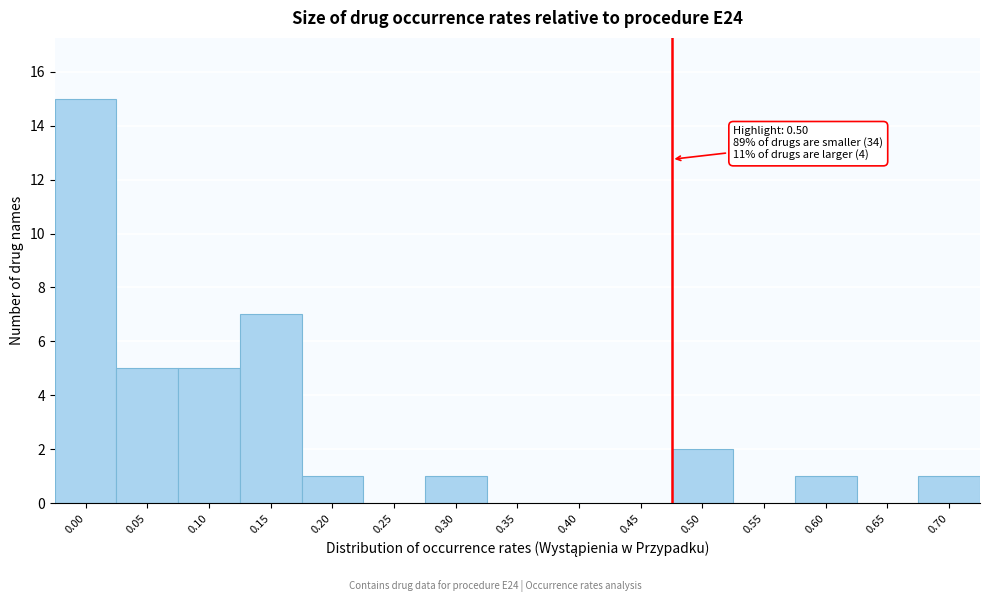

Reading right to left, list all the values displayed in this chart.

0.70=1	0.65=0	0.60=1	0.55=0	0.50=2	0.45=0	0.40=0	0.35=0	0.30=1	0.25=0	0.20=1	0.15=7	0.10=5	0.05=5	0.00=15